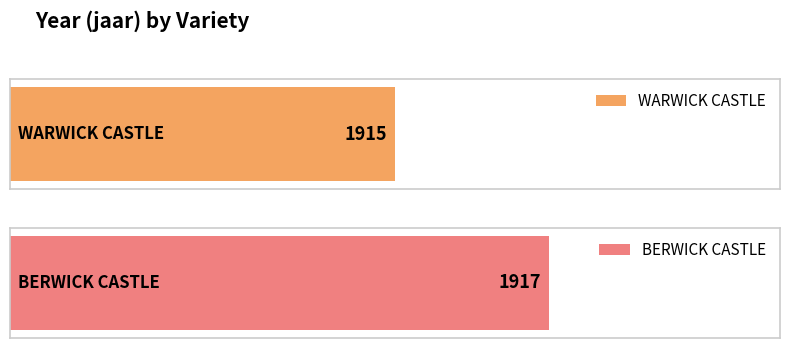

What is the label of the 2nd bar from the right?

WARWICK CASTLE